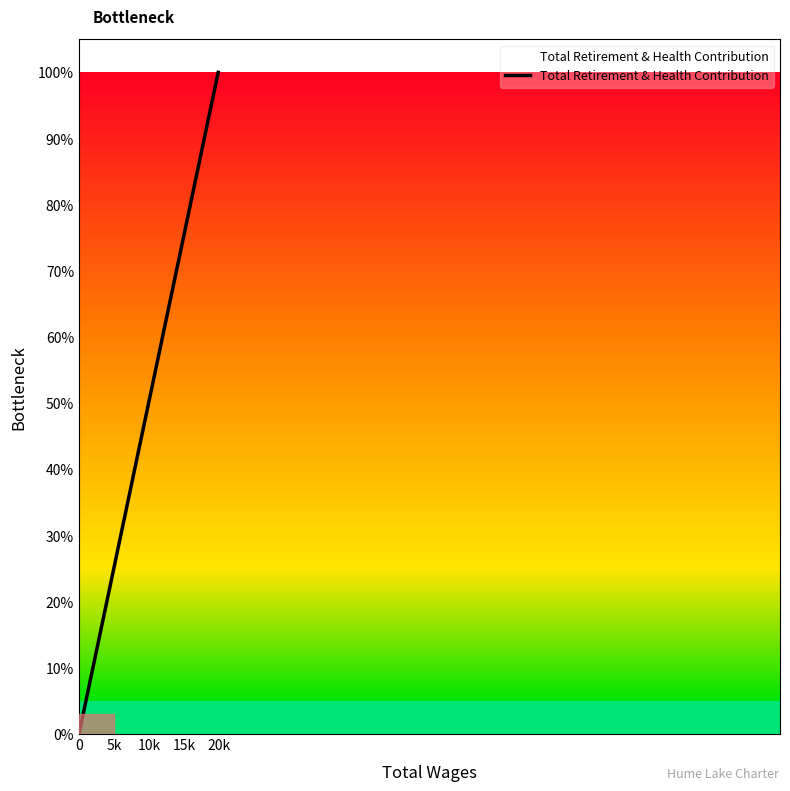

What is the label of the 4th point from the left?

15k